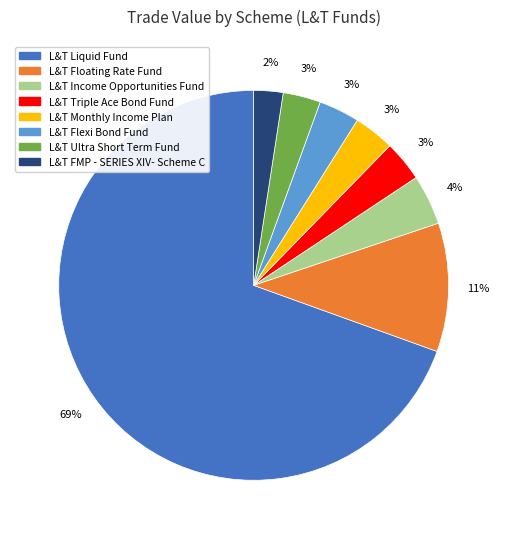

Does any single category account for the majority?

Yes